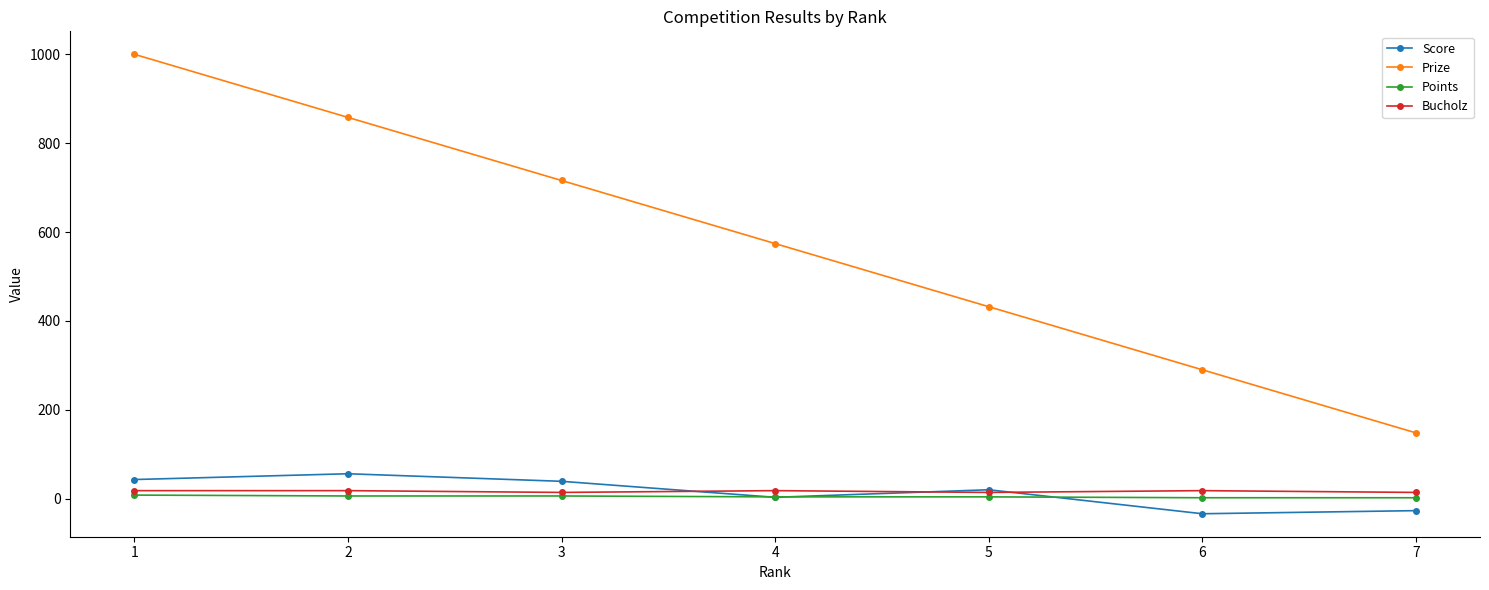

What is the spread (max minus min) of values at 7?

175